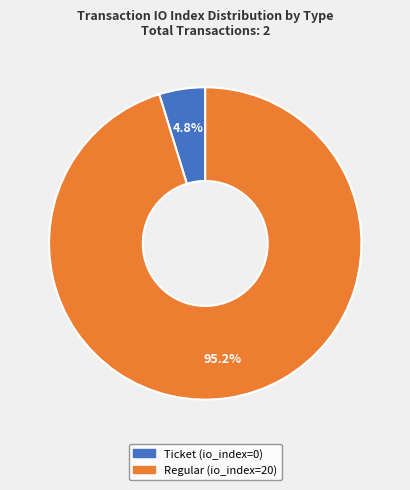

To the nearest percent, what is the average slice percentage?

50%